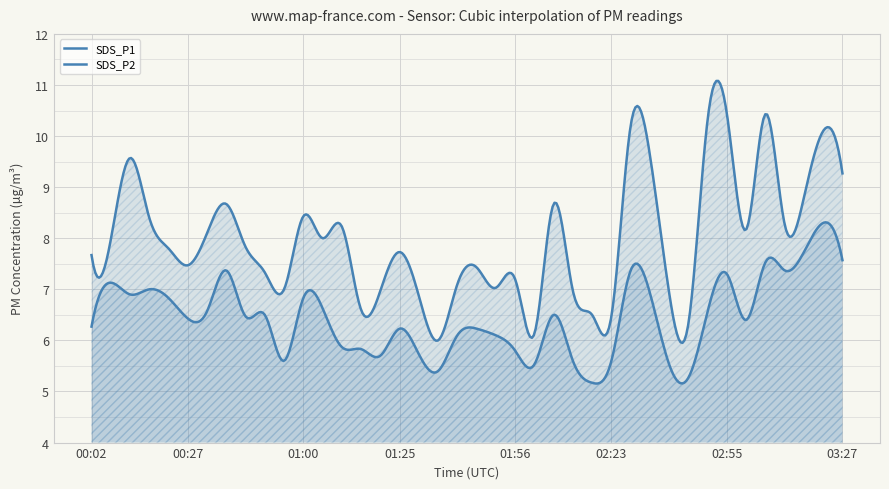

Where is the first local minimum for SDS_P2?

00:12